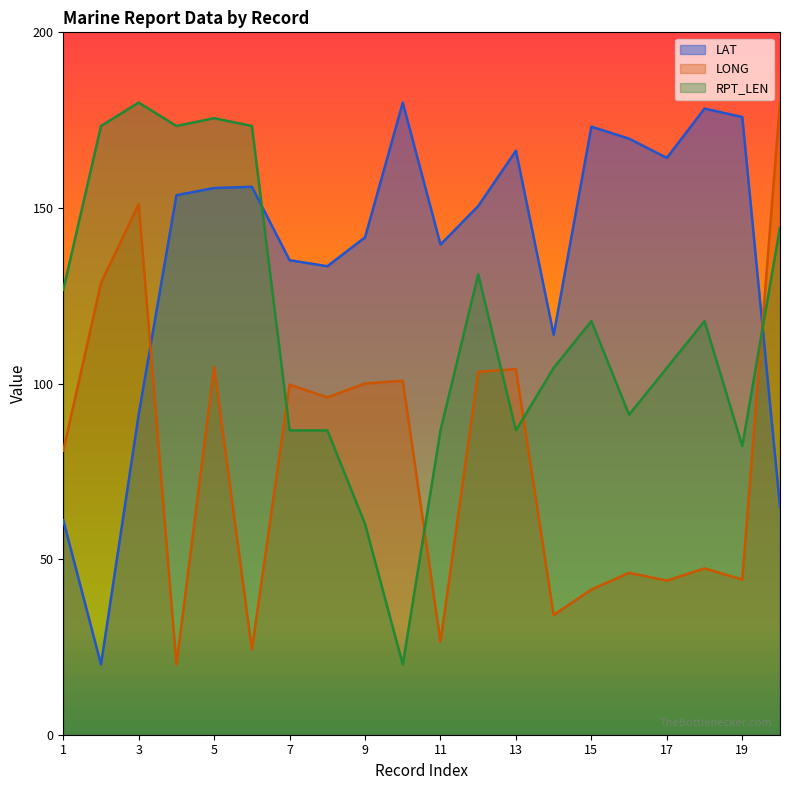

What is the difference between the highest and lowest values at 16?

123.6